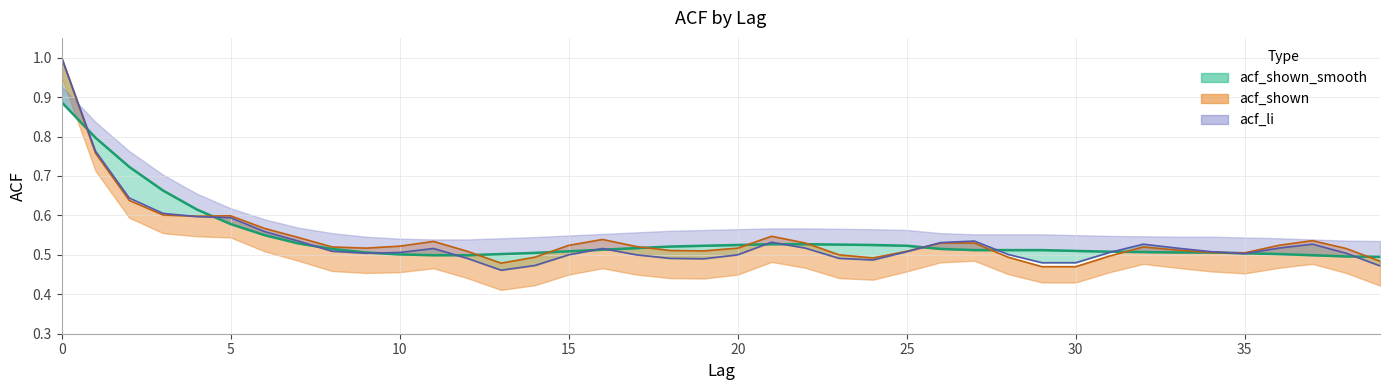

What value does the acf_shown_smooth series have at 6?

0.6